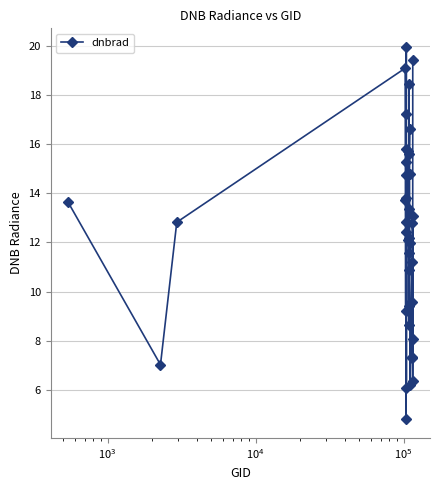

What is the sum of all values?

490.8